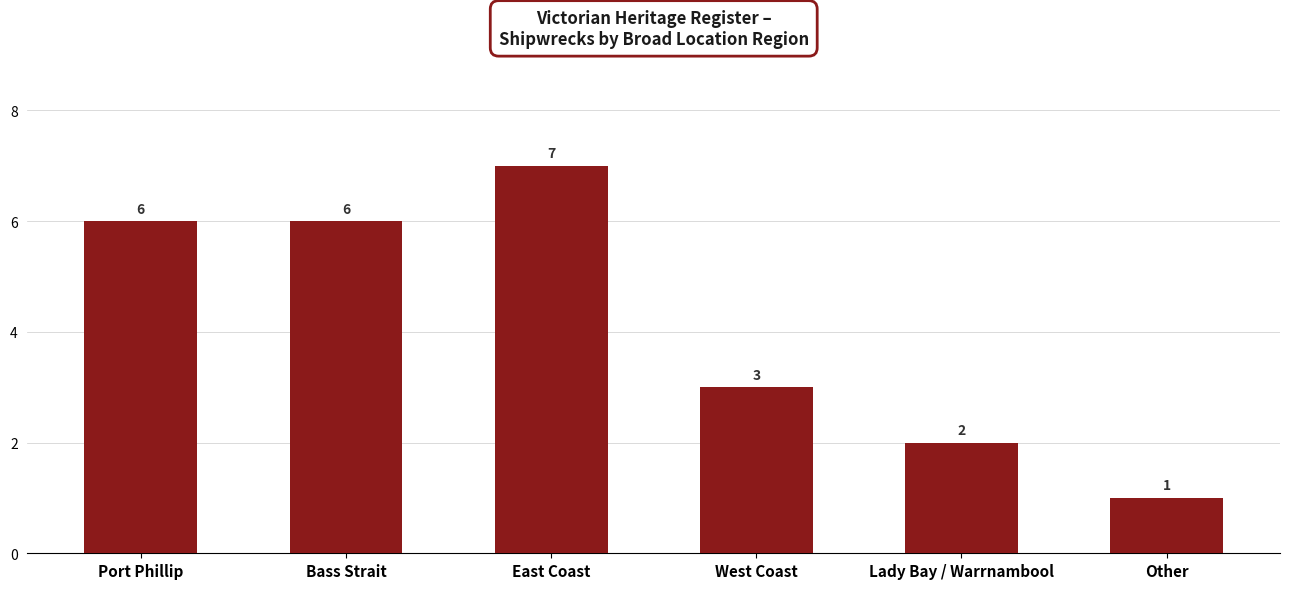

At which category does the chart reach its minimum across all series?

Other